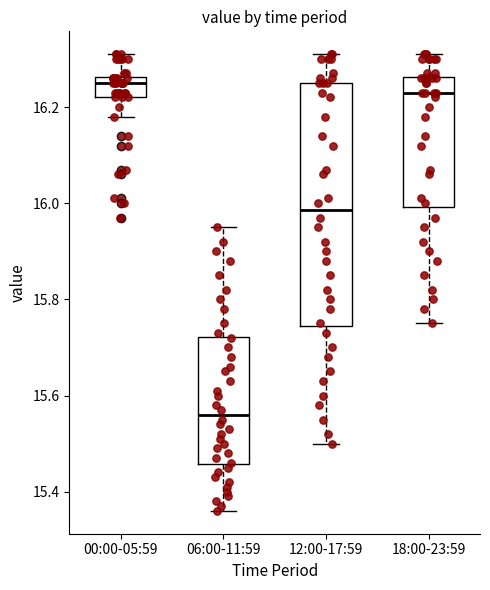

Comparing the boxes themselves (not the whiskers), which one is the tallest?

12:00-17:59